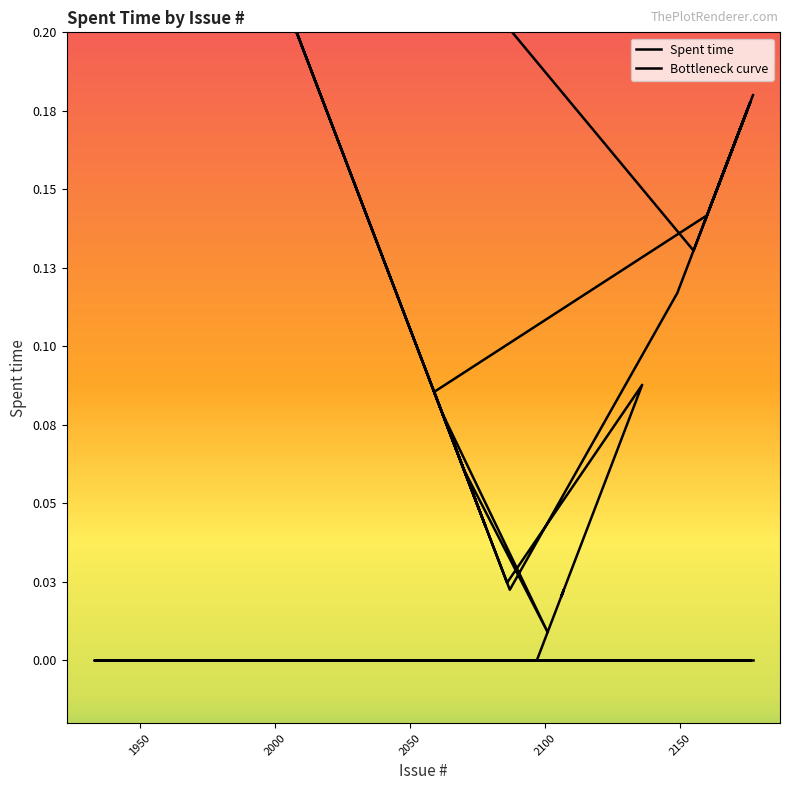

What is the difference between the second highest and minimum values in the Bottleneck curve series?

0.4